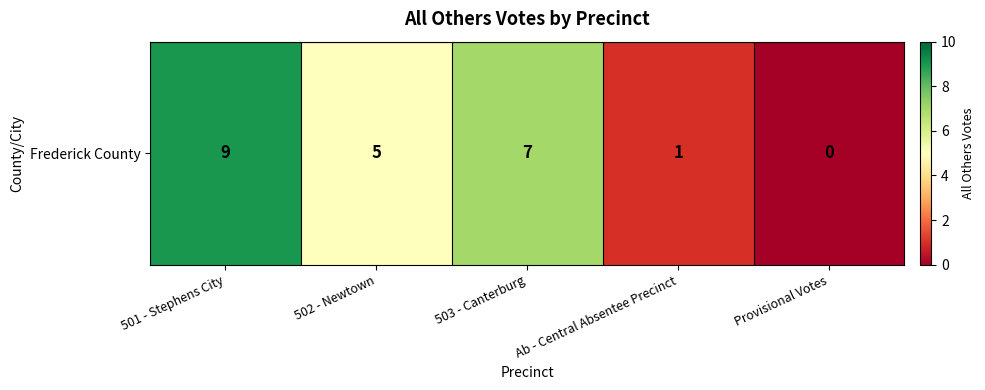

At which category does the chart reach its minimum across all series?

Provisional Votes